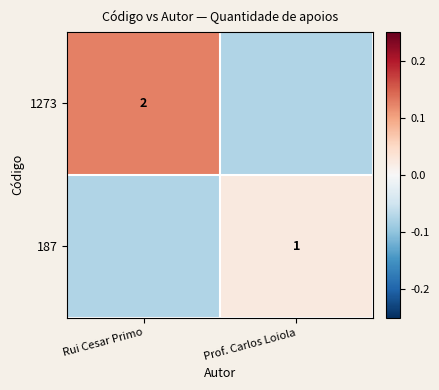

How many categories are shown in the chart?

2